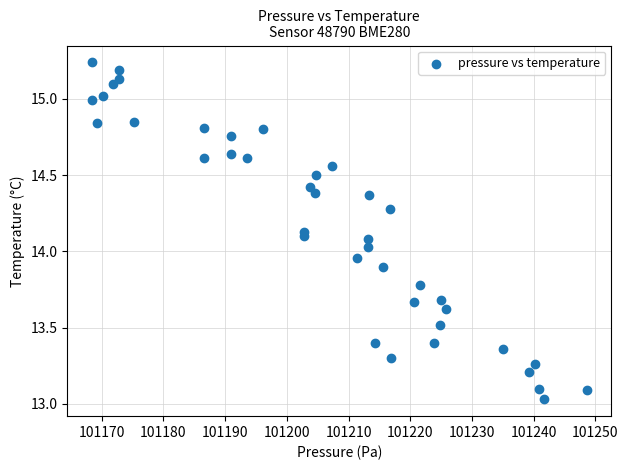

What is the range of X values (max minus min)?

80.2